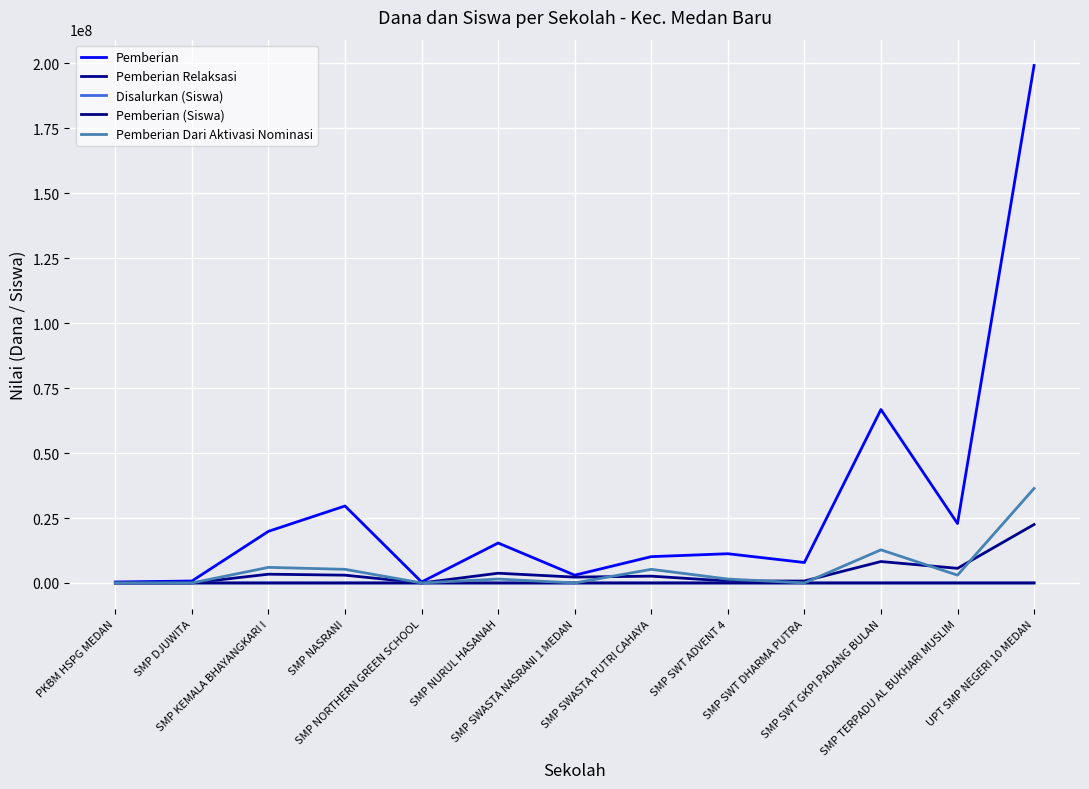

Which series has the largest total across all categories?

Pemberian